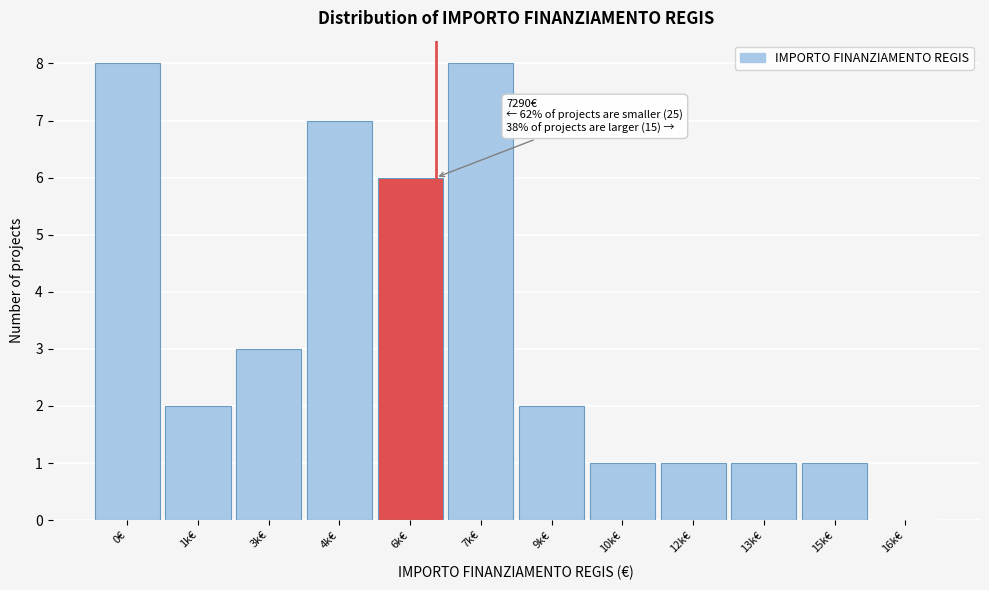

Reading left to right, transcribe all the data shown in this chart.

0€=8	1k€=2	3k€=3	4k€=7	6k€=6	7k€=8	9k€=2	10k€=1	12k€=1	13k€=1	15k€=1	16k€=0